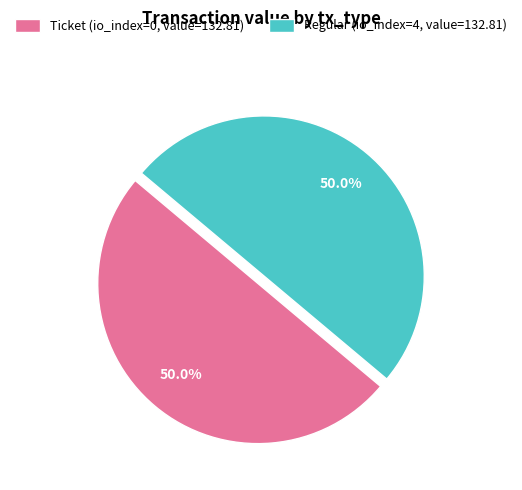

What is the ratio of the value at Regular (io_index=4, value=132.81) to the value at Ticket (io_index=0, value=132.81)?

1.0